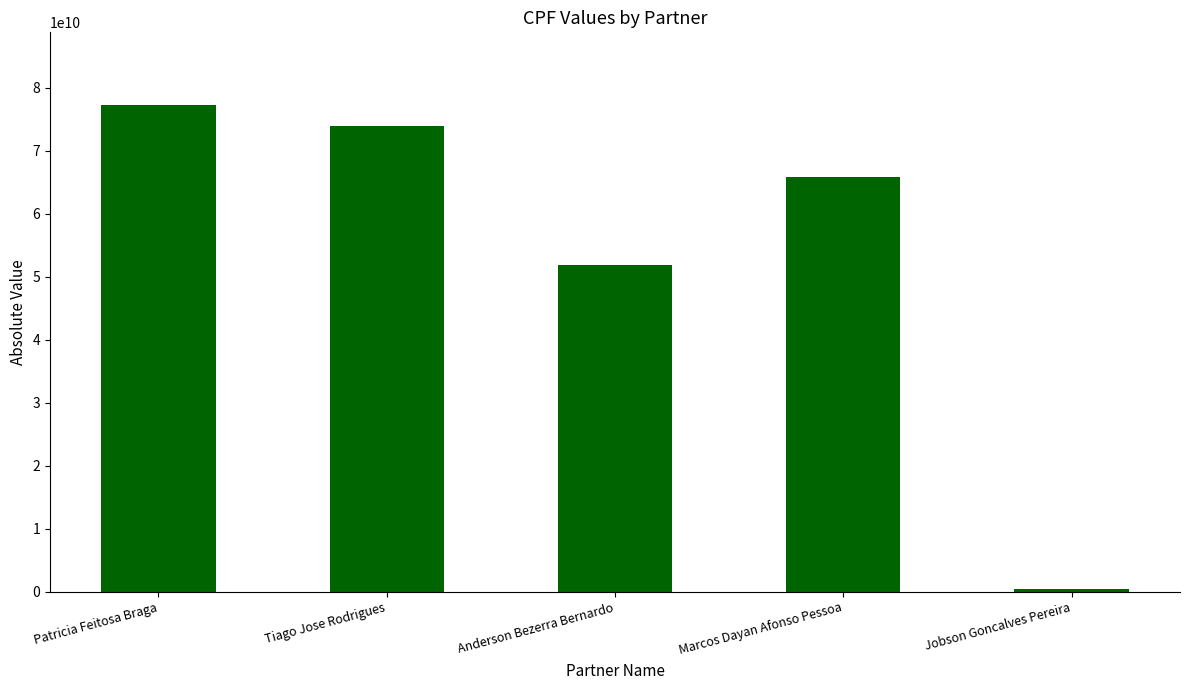

At which label does the data first exceed 65840593249?

Patricia Feitosa Braga